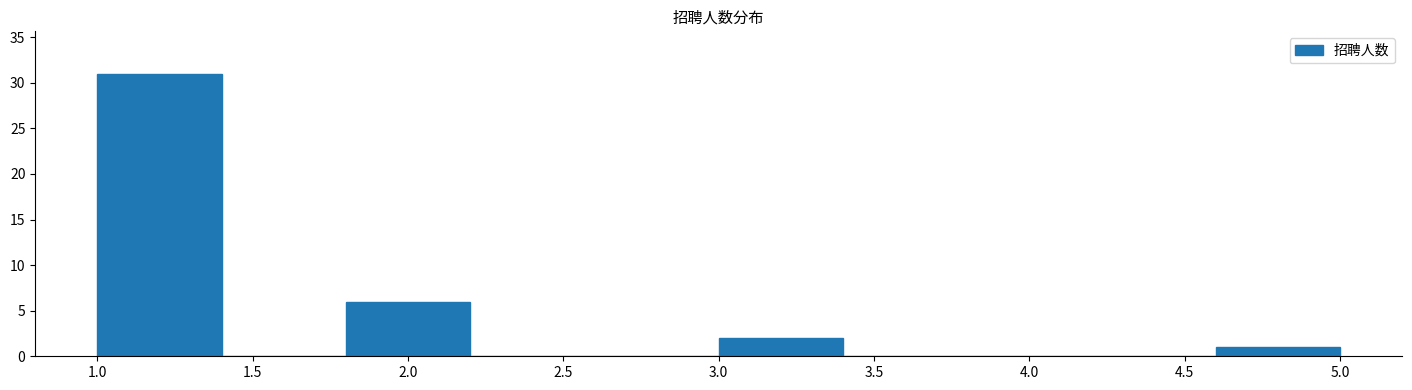

Which range on the x-axis has the tallest bar?

1.0 to 1.4